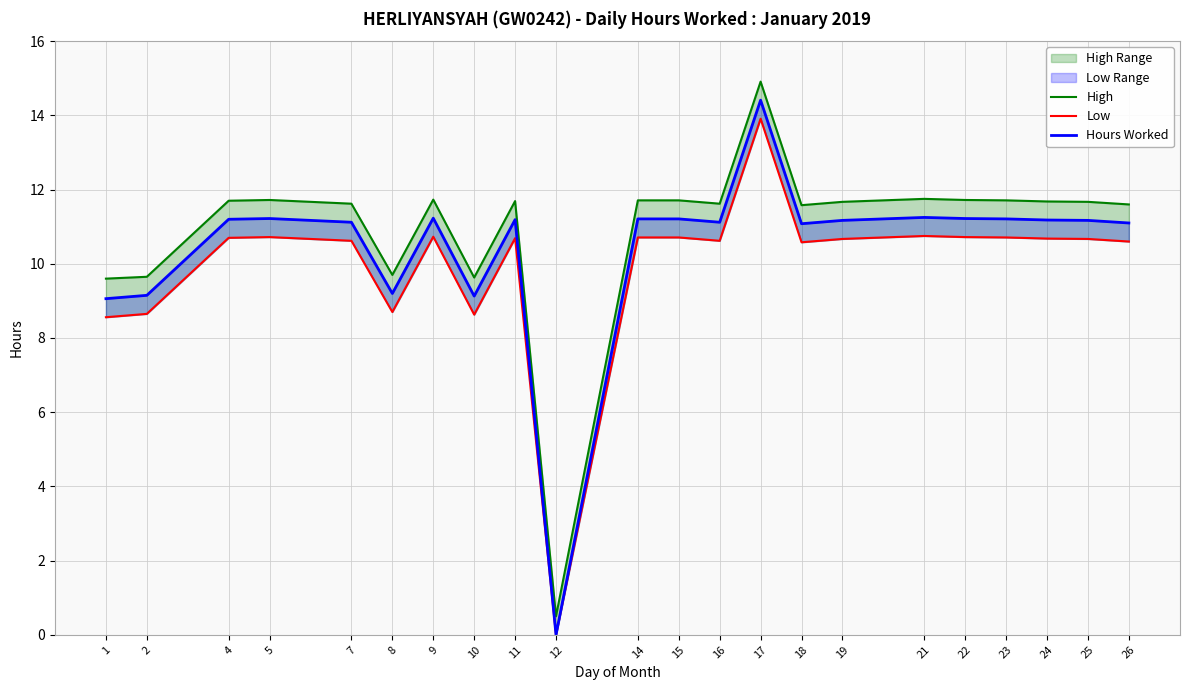

Where is Hours Worked nearest to the value 7?

1